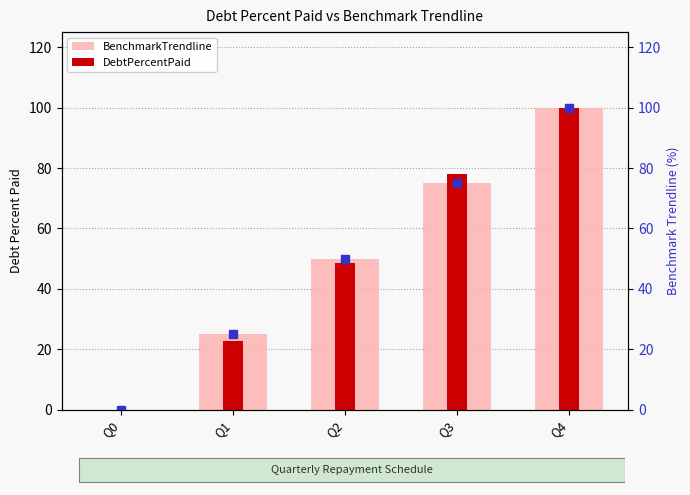

At which label does DebtPercentPaid first exceed 48?

Q2